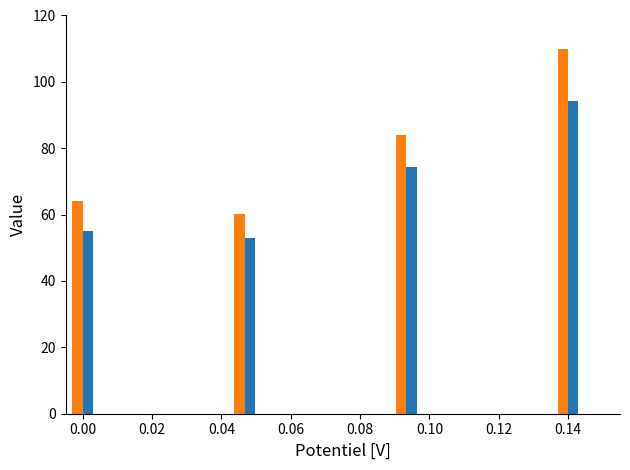

At which category is the sum across all series the highest?

0.14